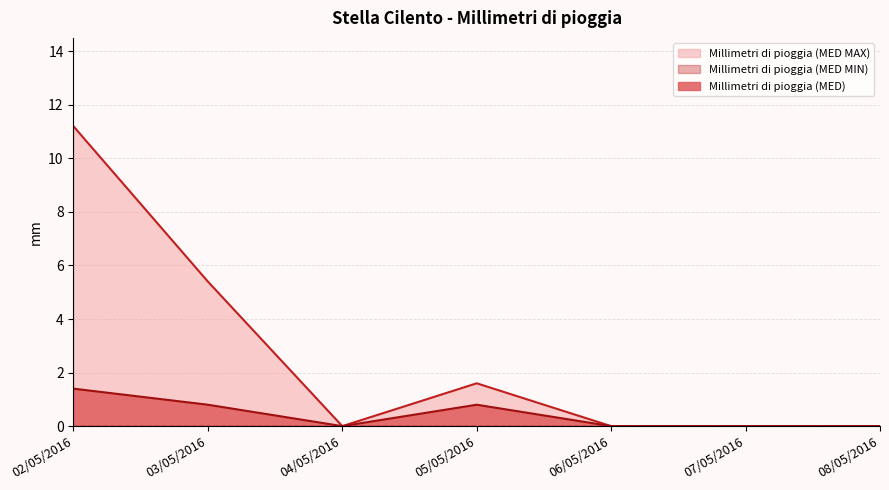

Is the value of Millimetri di pioggia (MED) at 02/05/2016 greater than the value of Millimetri di pioggia (MED MAX) at 05/05/2016?

No